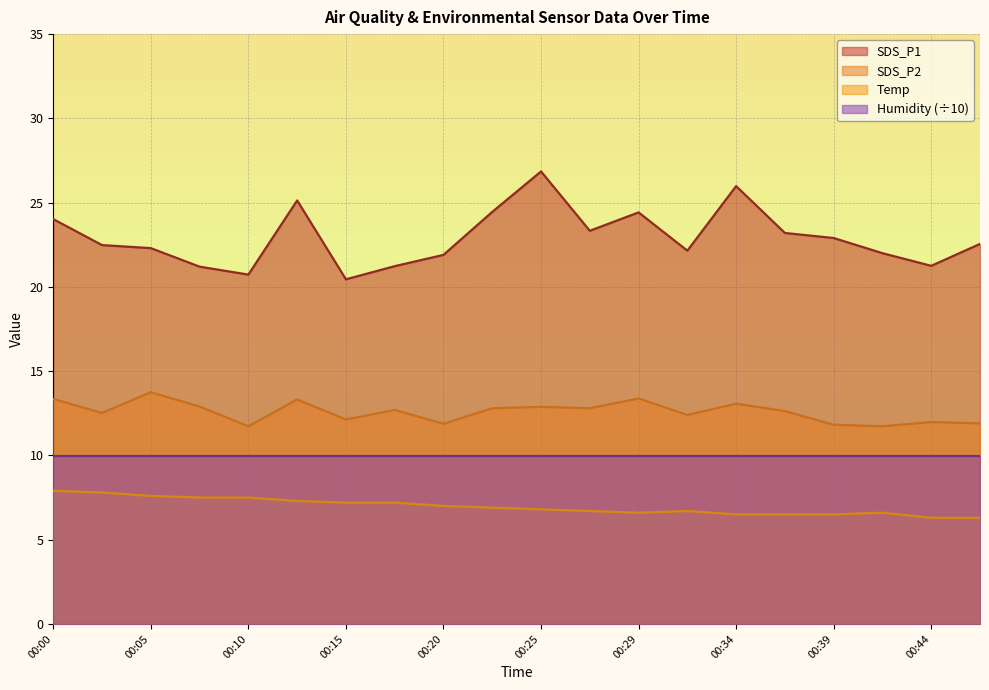

Which series has the widest spread of values?

SDS_P1